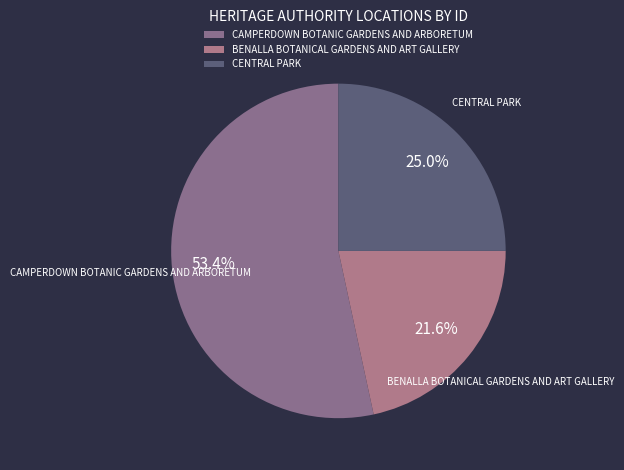

Is there a majority slice in this chart?

Yes